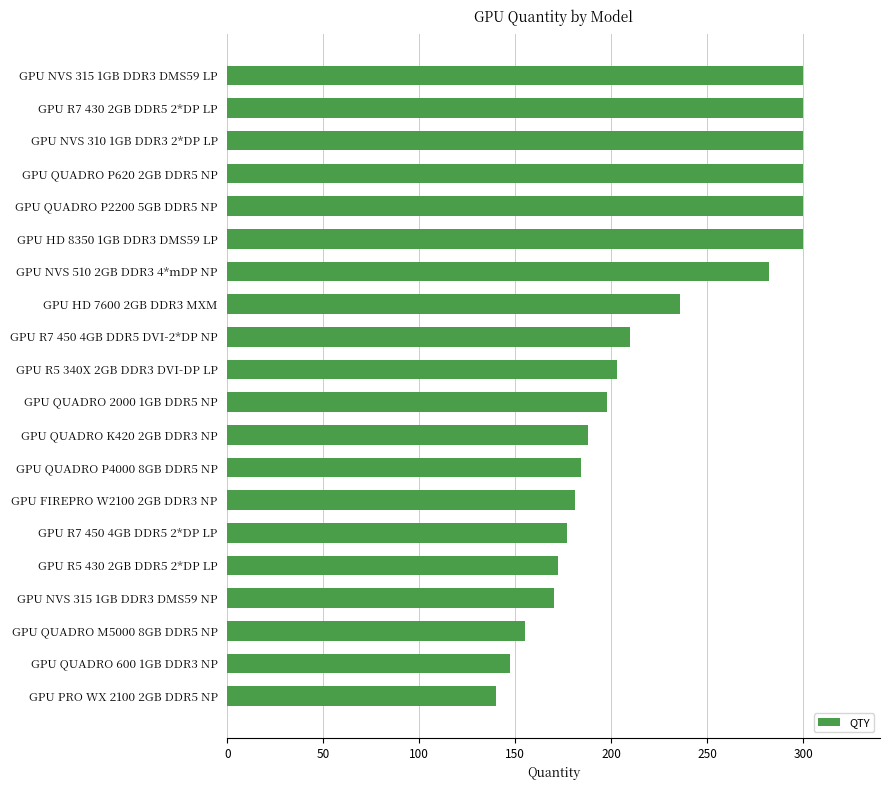

Reading bottom to top, what are all the values shown in this chart?

GPU PRO WX 2100 2GB DDR5 NP=140	GPU QUADRO 600 1GB DDR3 NP=147	GPU QUADRO M5000 8GB DDR5 NP=155	GPU NVS 315 1GB DDR3 DMS59 NP=170	GPU R5 430 2GB DDR5 2*DP LP=172	GPU R7 450 4GB DDR5 2*DP LP=177	GPU FIREPRO W2100 2GB DDR3 NP=181	GPU QUADRO P4000 8GB DDR5 NP=184	GPU QUADRO K420 2GB DDR3 NP=188	GPU QUADRO 2000 1GB DDR5 NP=198	GPU R5 340X 2GB DDR3 DVI-DP LP=203	GPU R7 450 4GB DDR5 DVI-2*DP NP=210	GPU HD 7600 2GB DDR3 MXM=236	GPU NVS 510 2GB DDR3 4*mDP NP=282	GPU HD 8350 1GB DDR3 DMS59 LP=300	GPU QUADRO P2200 5GB DDR5 NP=300	GPU QUADRO P620 2GB DDR5 NP=300	GPU NVS 310 1GB DDR3 2*DP LP=300	GPU R7 430 2GB DDR5 2*DP LP=300	GPU NVS 315 1GB DDR3 DMS59 LP=300